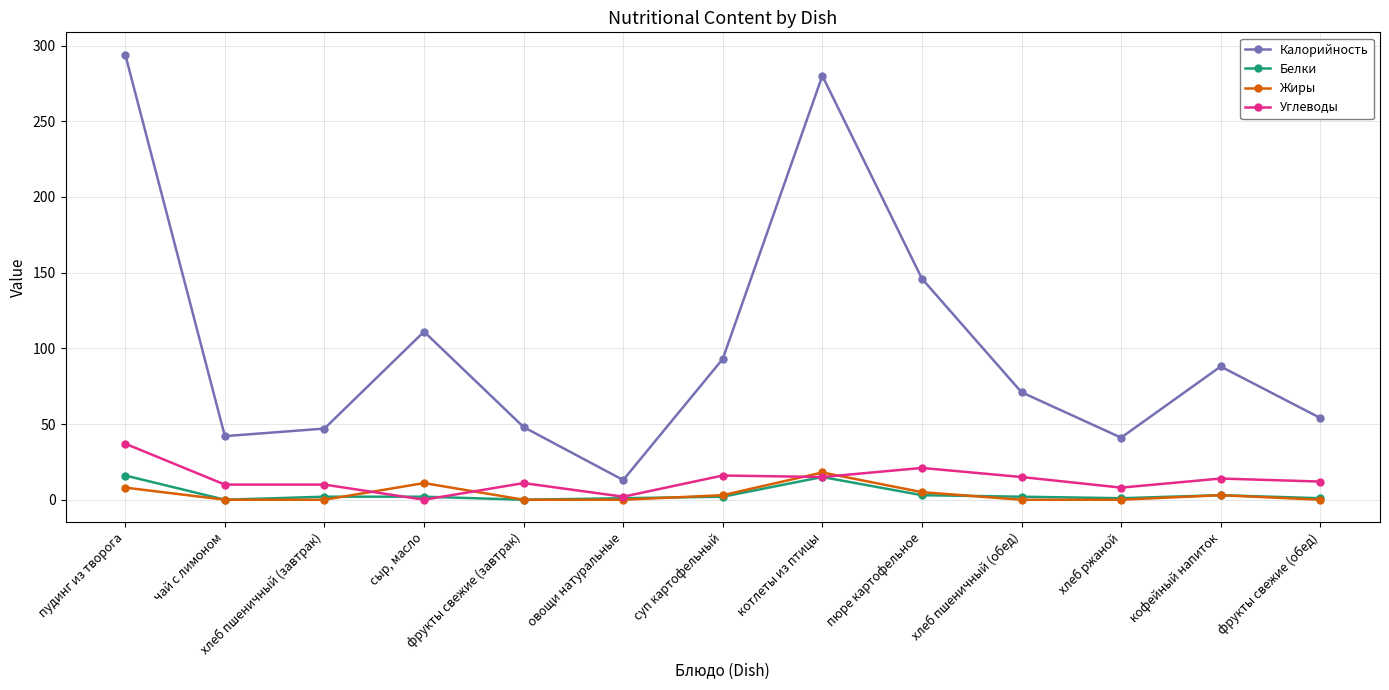

How many lines are shown in the chart?

4